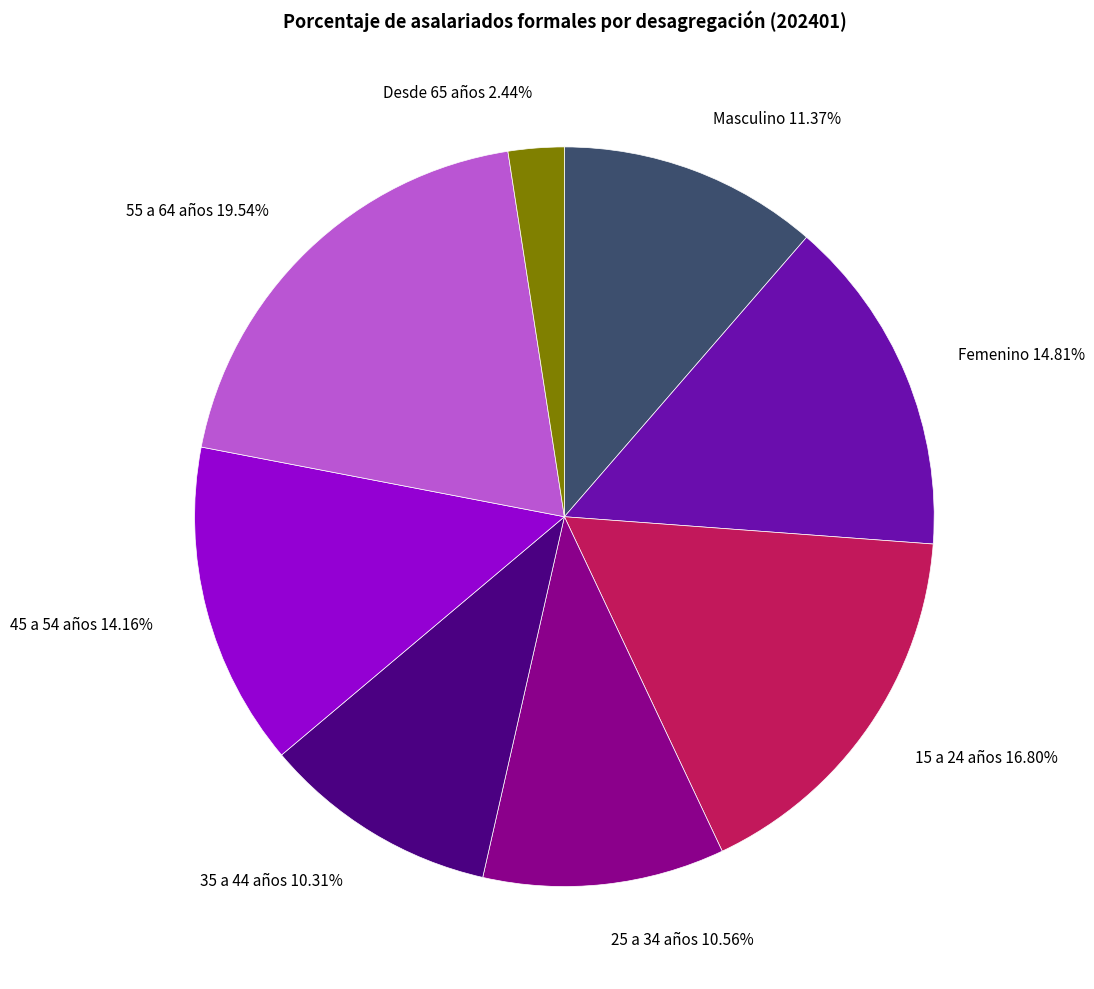

Approximately how many times larger is the value at 55 a 64 años 19.54% compared to Femenino 14.81%?

1.3